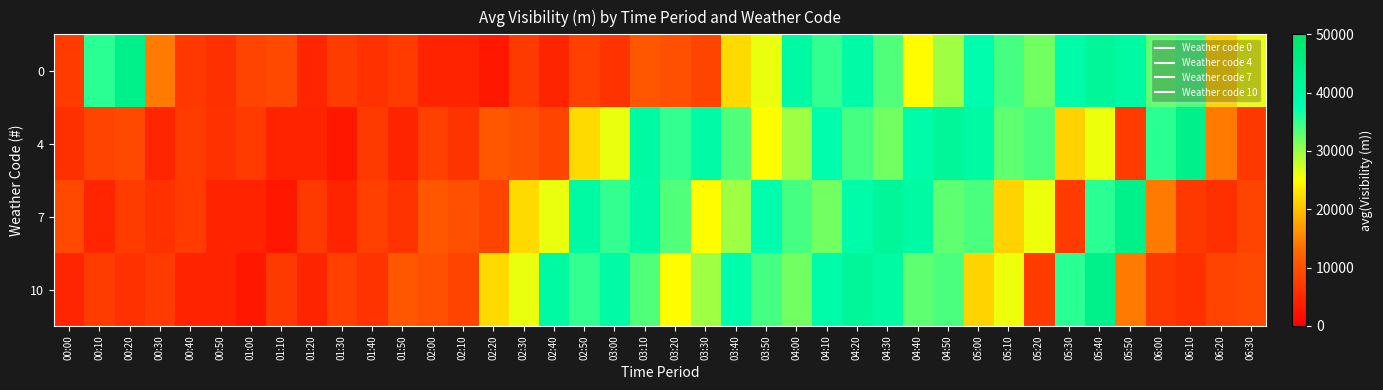

Reading right to left, what are all the values shown in this chart?

0: 06:30=25817	06:20=21420	06:10=33808	06:00=32906	05:50=39690	05:40=41544	05:30=38957	05:20=31872	05:10=34116	05:00=38219	04:50=29781	04:40=24734	04:30=33508	04:20=39630	04:10=34988	04:00=39921	03:50=26063	03:40=21998	03:30=8400	03:20=9698	03:10=10722	03:00=6380	02:50=7926	02:40=4500	02:30=7173	02:20=2967	02:10=4324	02:00=4485	01:50=7413	01:40=6068	01:30=7424	01:20=4617	01:10=9060	01:00=8335	00:50=6029	00:40=6950	00:30=14211	00:20=44027	00:10=35443	00:00=7351
4: 06:30=6950	06:20=14211	06:10=44027	06:00=35443	05:50=7351	05:40=25817	05:30=21420	05:20=33808	05:10=32906	05:00=39690	04:50=41544	04:40=38957	04:30=31872	04:20=34116	04:10=38219	04:00=29781	03:50=24734	03:40=33508	03:30=39630	03:20=34988	03:10=39921	03:00=26063	02:50=21998	02:40=8400	02:30=9698	02:20=10722	02:10=6380	02:00=7926	01:50=4500	01:40=7173	01:30=2967	01:20=4324	01:10=4485	01:00=7413	00:50=6068	00:40=7424	00:30=4617	00:20=9060	00:10=8335	00:00=6029
7: 06:30=8335	06:20=6029	06:10=6950	06:00=14211	05:50=44027	05:40=35443	05:30=7351	05:20=25817	05:10=21420	05:00=33808	04:50=32906	04:40=39690	04:30=41544	04:20=38957	04:10=31872	04:00=34116	03:50=38219	03:40=29781	03:30=24734	03:20=33508	03:10=39630	03:00=34988	02:50=39921	02:40=26063	02:30=21998	02:20=8400	02:10=9698	02:00=10722	01:50=6380	01:40=7926	01:30=4500	01:20=7173	01:10=2967	01:00=4324	00:50=4485	00:40=7413	00:30=6068	00:20=7424	00:10=4617	00:00=9060
10: 06:30=9060	06:20=8335	06:10=6029	06:00=6950	05:50=14211	05:40=44027	05:30=35443	05:20=7351	05:10=25817	05:00=21420	04:50=33808	04:40=32906	04:30=39690	04:20=41544	04:10=38957	04:00=31872	03:50=34116	03:40=38219	03:30=29781	03:20=24734	03:10=33508	03:00=39630	02:50=34988	02:40=39921	02:30=26063	02:20=21998	02:10=8400	02:00=9698	01:50=10722	01:40=6380	01:30=7926	01:20=4500	01:10=7173	01:00=2967	00:50=4324	00:40=4485	00:30=7413	00:20=6068	00:10=7424	00:00=4617